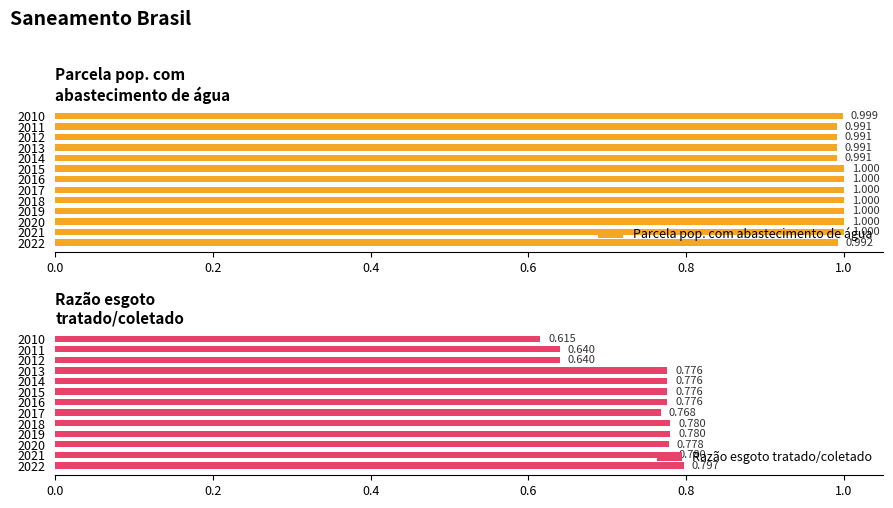

At which label does Razão esgoto tratado/coletado reach its peak?

2022